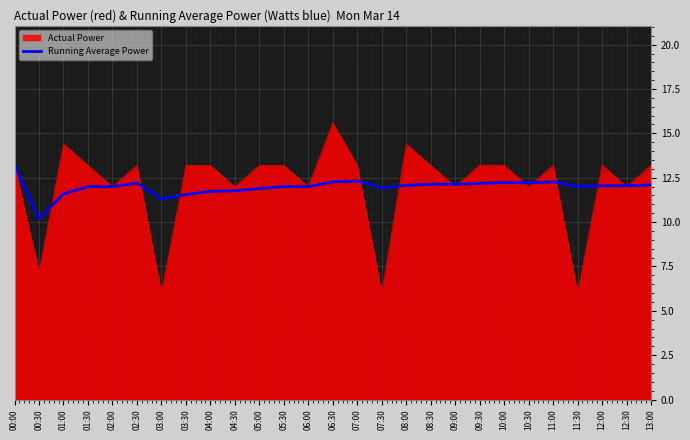

List the series in order of their peak value, highest first.

Actual Power, Running Average Power